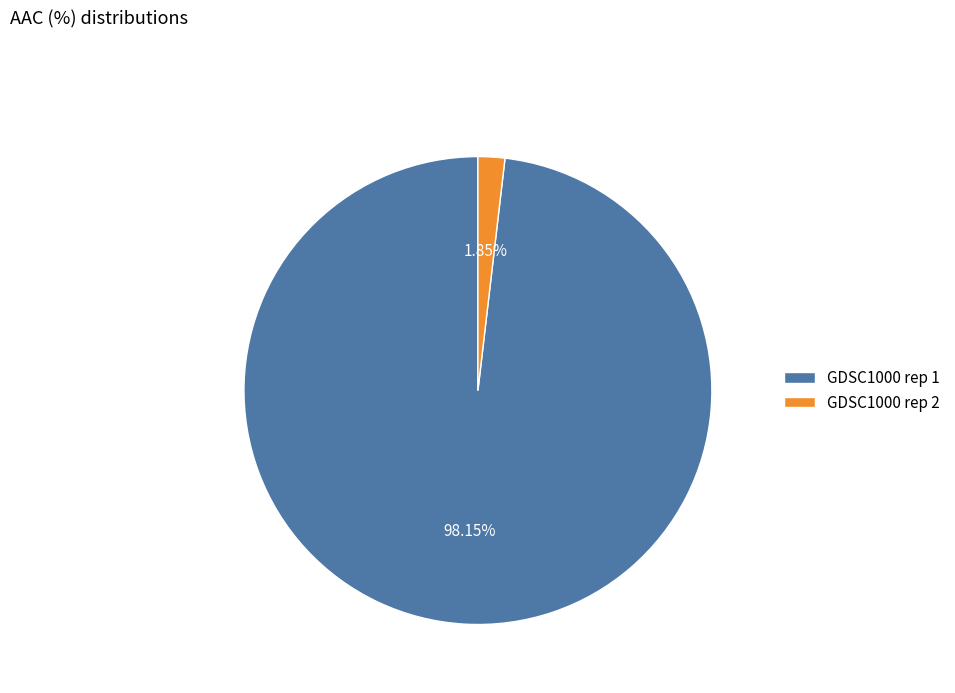

How many segments does this pie chart have?

2